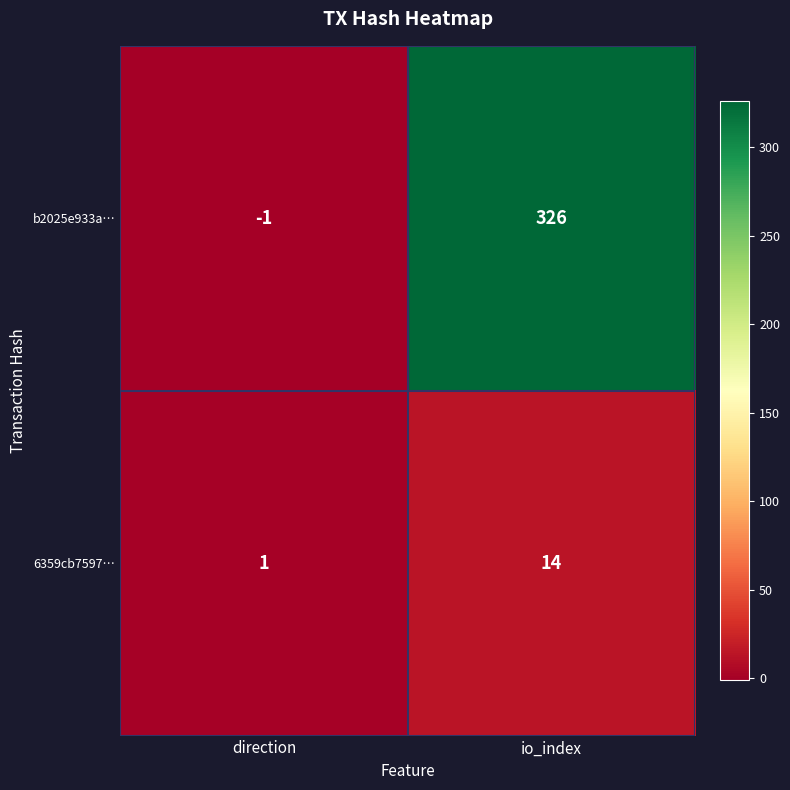

True or false: b2025e933a… has a value of 520 at io_index.

False